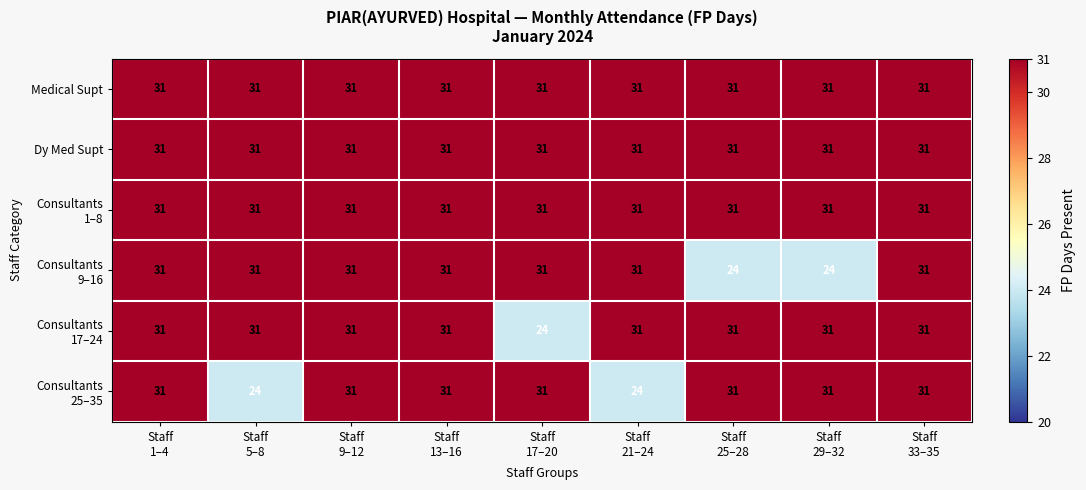

At how many categories does at least one series exceed 29?

9